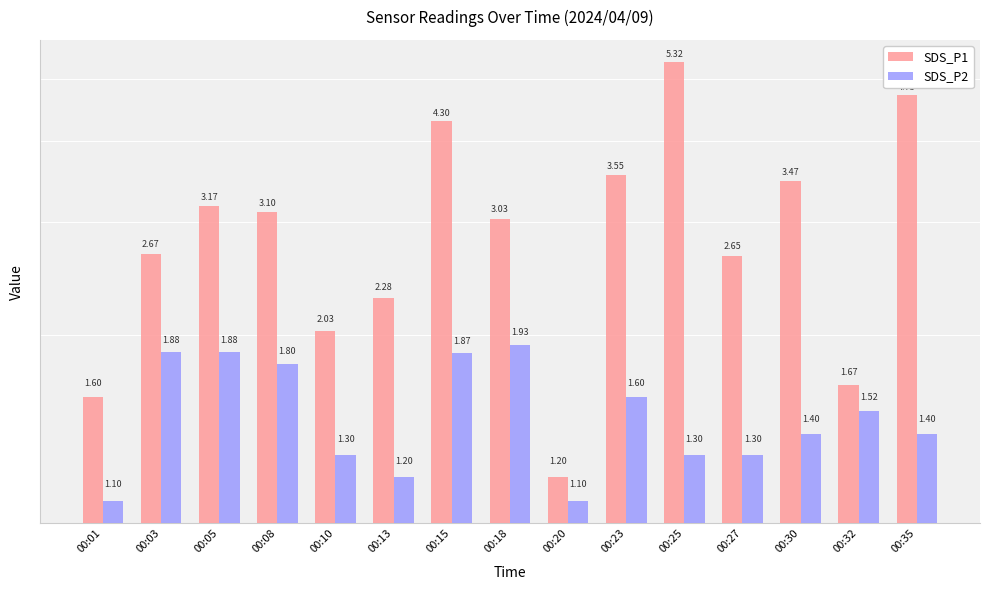

Reading right to left, what are all the values shown in this chart?

SDS_P1: 4.7	1.7	3.5	2.6	5.3	3.5	1.2	3.0	4.3	2.3	2.0	3.1	3.2	2.7	1.6
SDS_P2: 1.4	1.5	1.4	1.3	1.3	1.6	1.1	1.9	1.9	1.2	1.3	1.8	1.9	1.9	1.1